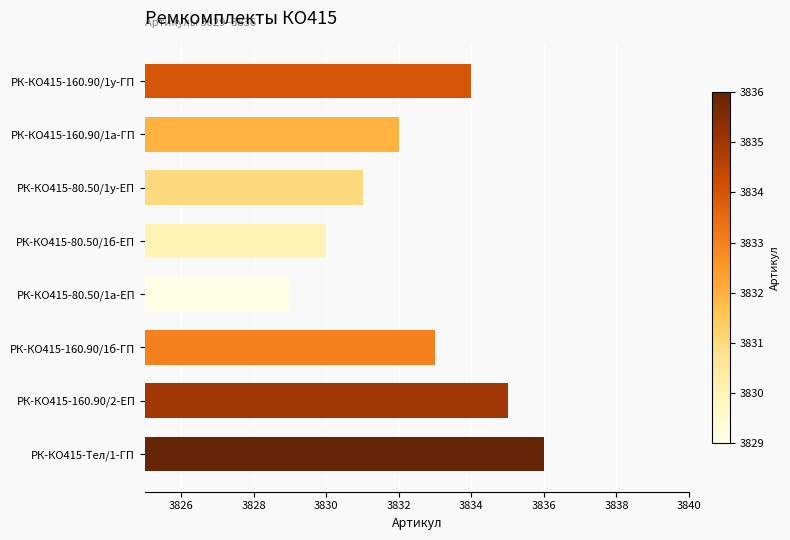

What is the smallest value displayed?

3829